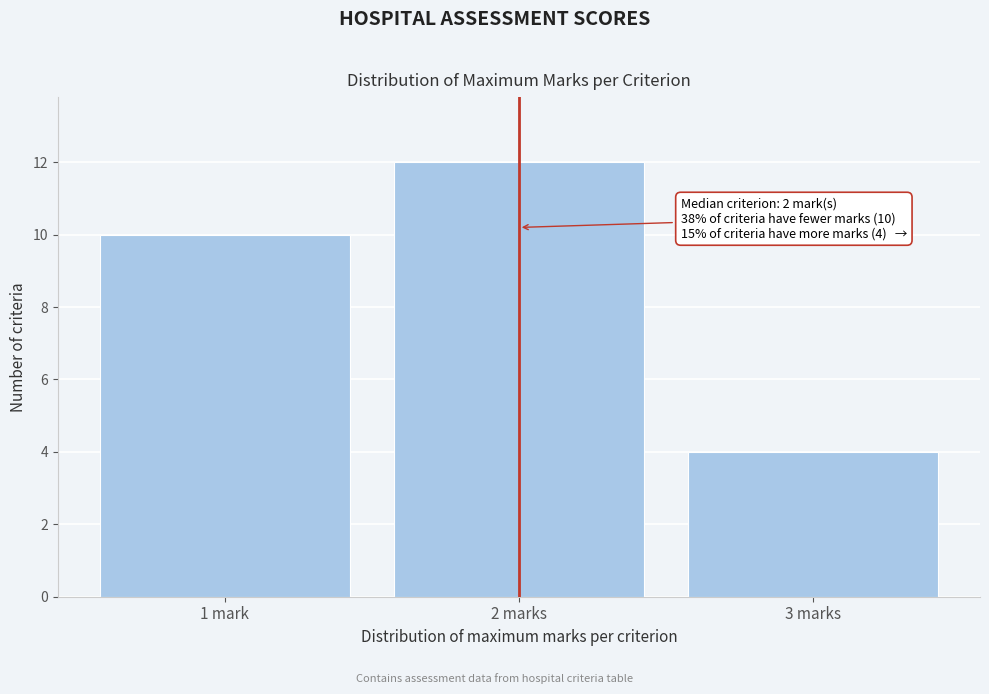

Reading left to right, transcribe all the data shown in this chart.

10	12	4